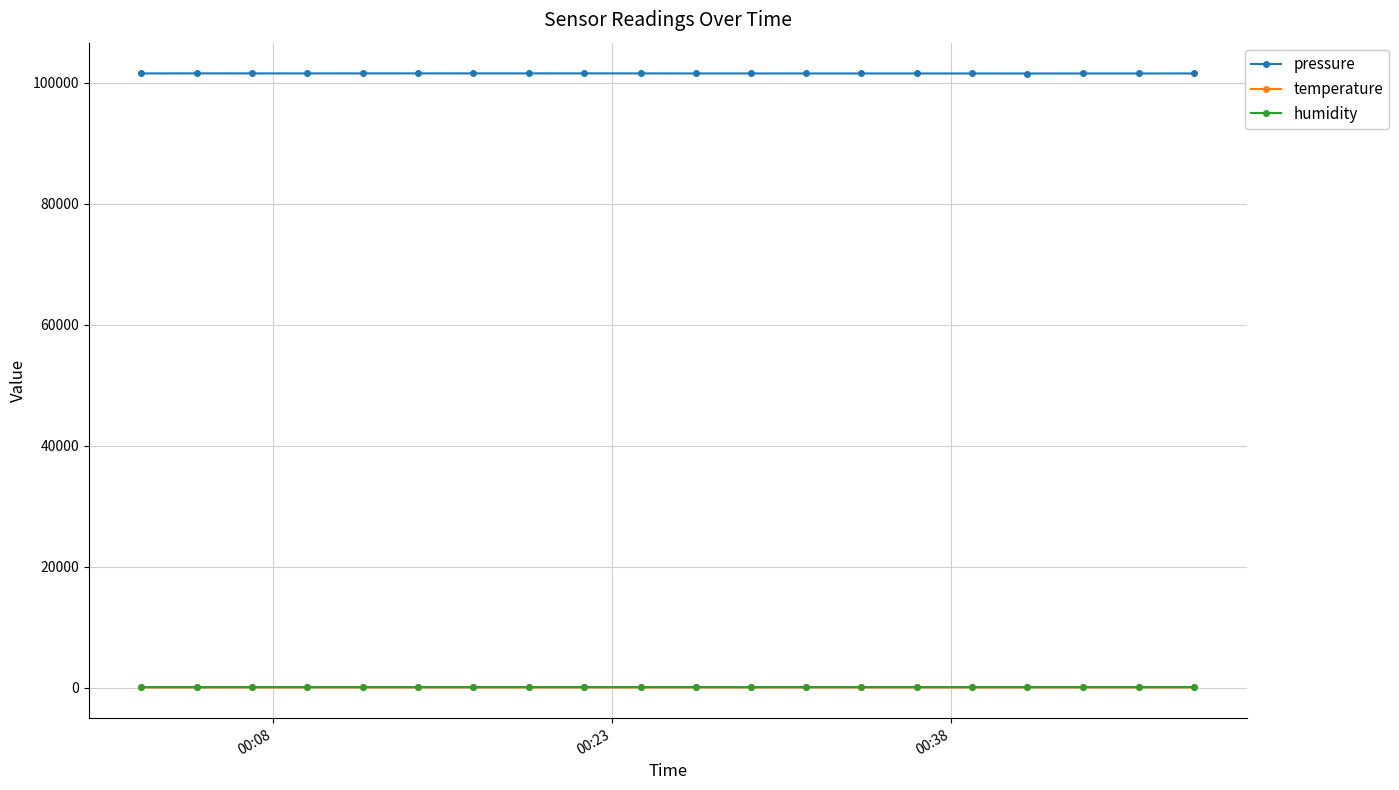

What are all the series names shown in the legend?

pressure, temperature, humidity